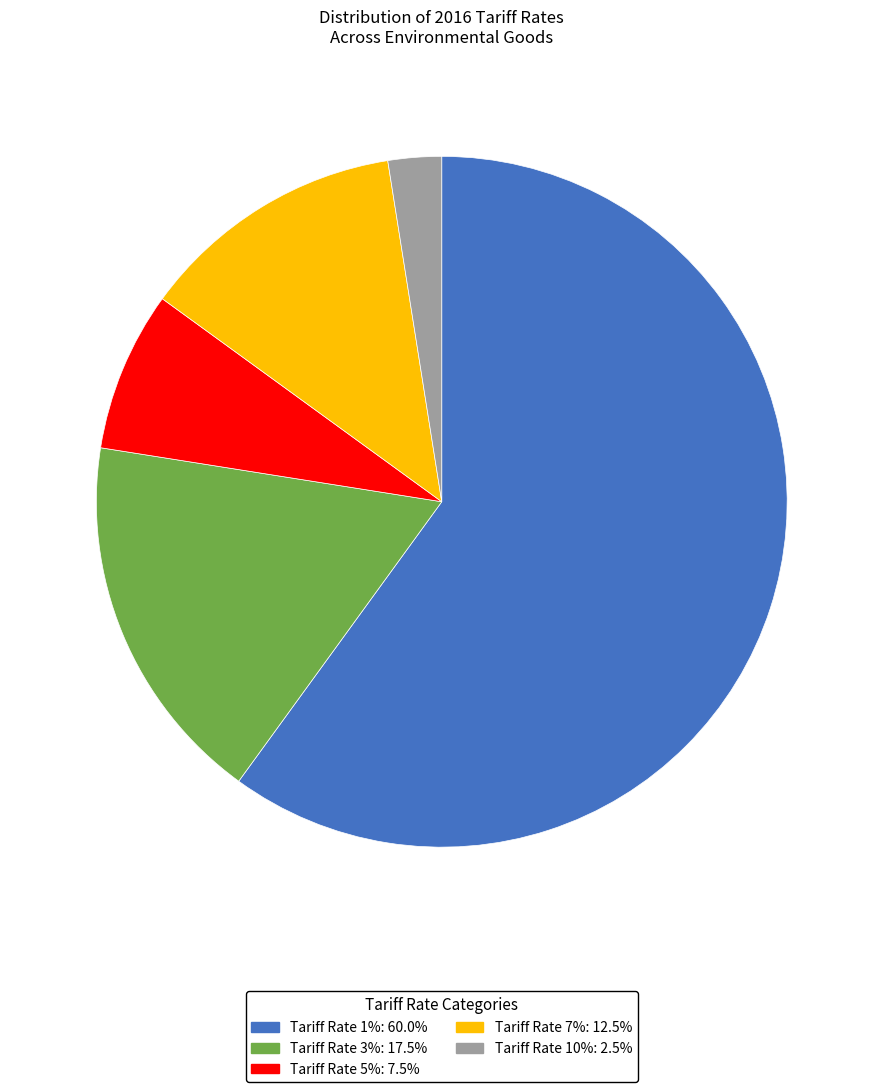

Is there any slice that represents more than half of the pie?

Yes